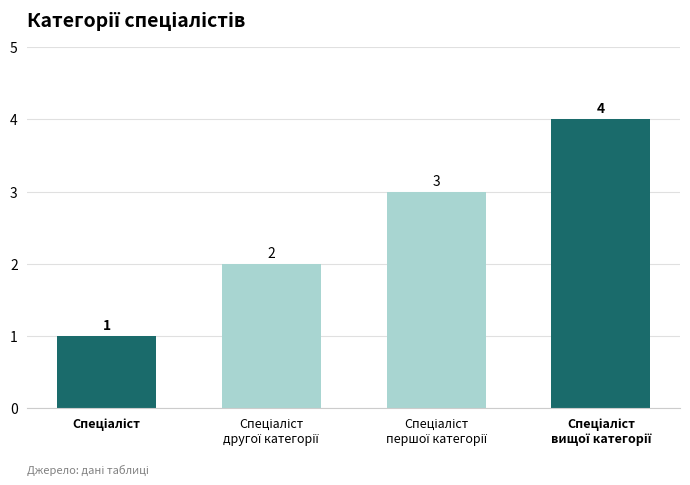

What is the maximum value shown in the chart?

4